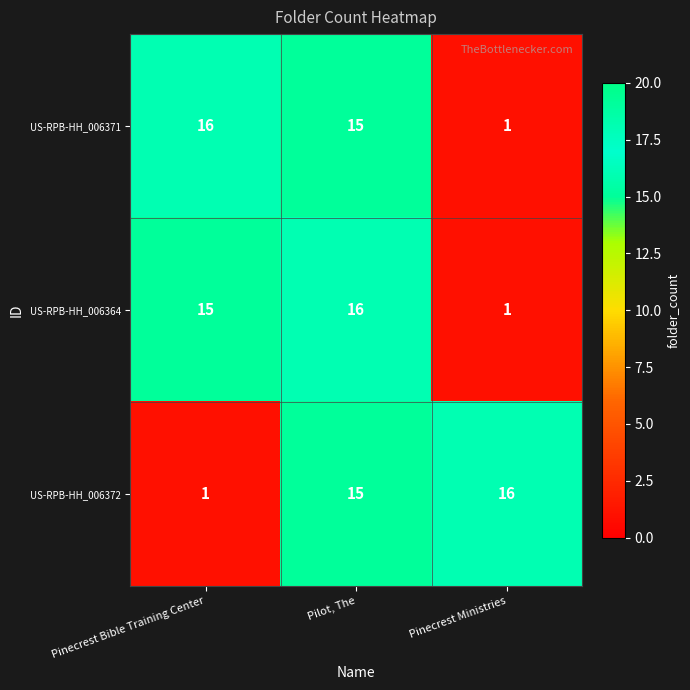

Reading left to right, what are all the values shown in this chart?

US-RPB-HH_006371: Pinecrest Bible Training Center=16	Pilot, The=15	Pinecrest Ministries=1
US-RPB-HH_006364: Pinecrest Bible Training Center=15	Pilot, The=16	Pinecrest Ministries=1
US-RPB-HH_006372: Pinecrest Bible Training Center=1	Pilot, The=15	Pinecrest Ministries=16